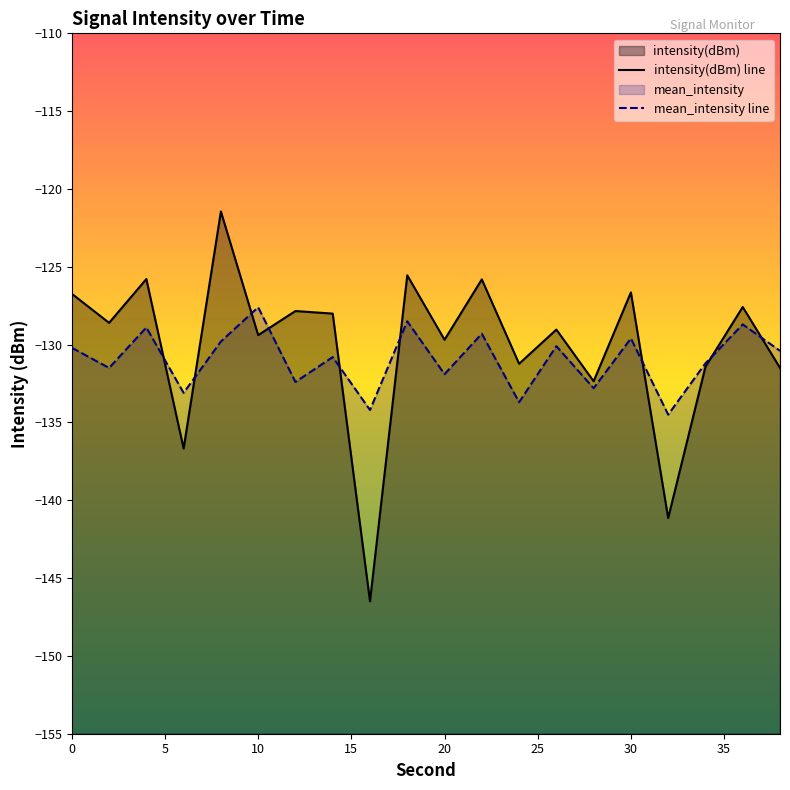

What is the average value of the mean_intensity line series?

-131.0